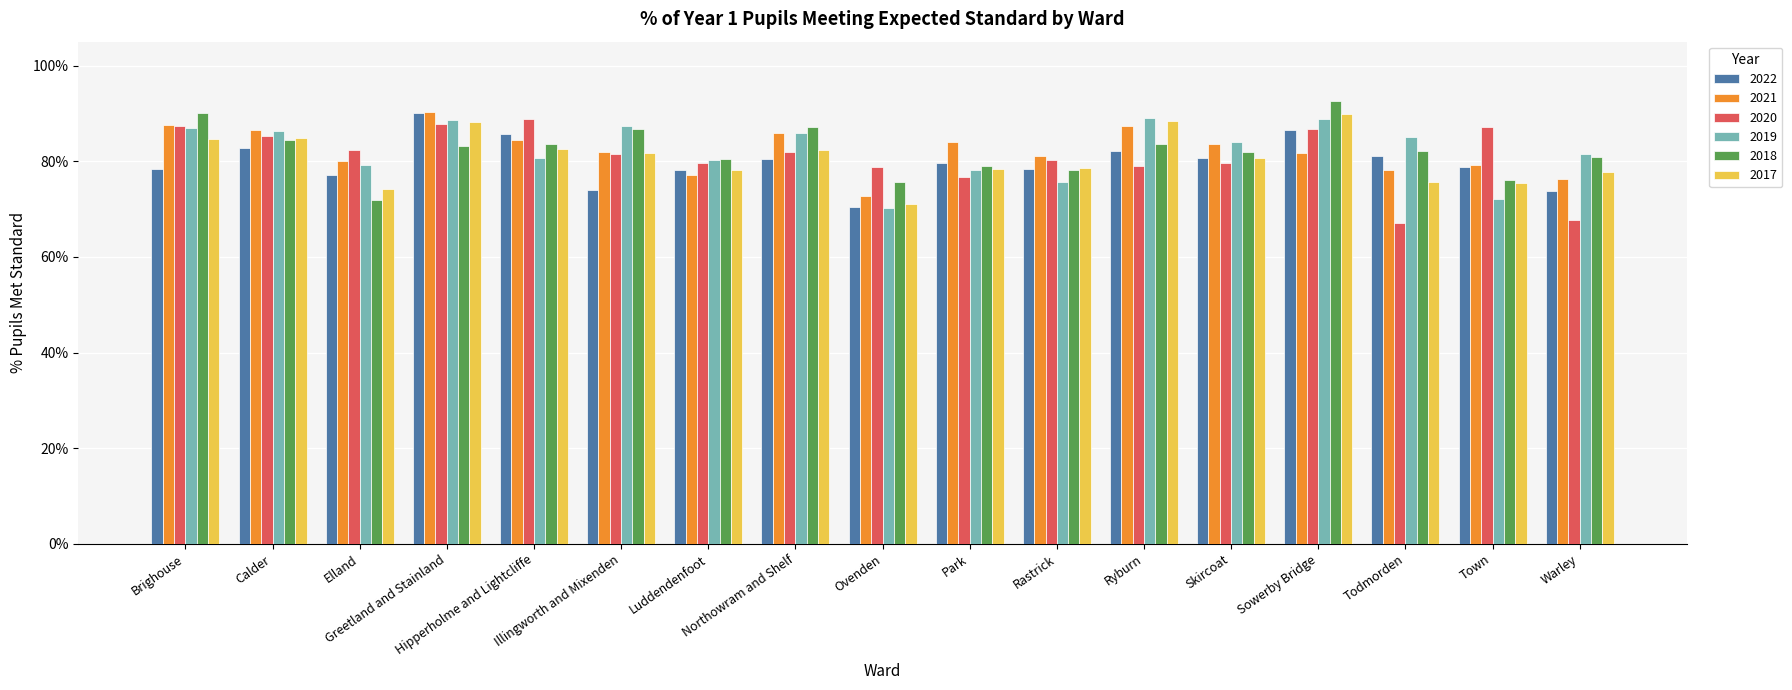

What are all the series names shown in the legend?

2022, 2021, 2020, 2019, 2018, 2017